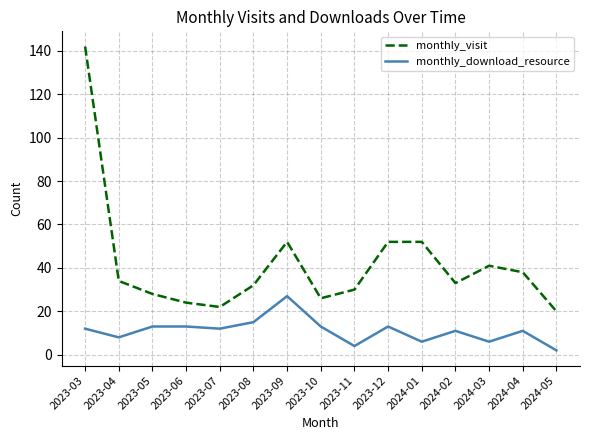

True or false: monthly_download_resource has more than 2 interior local peaks.

True